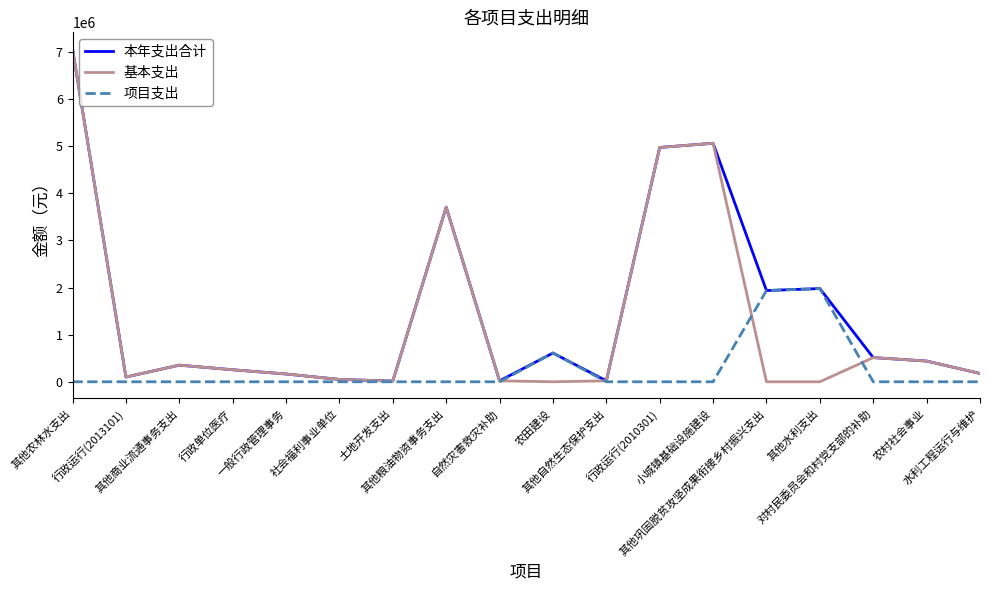

List the series in order of their overall mean, highest first.

本年支出合计, 基本支出, 项目支出